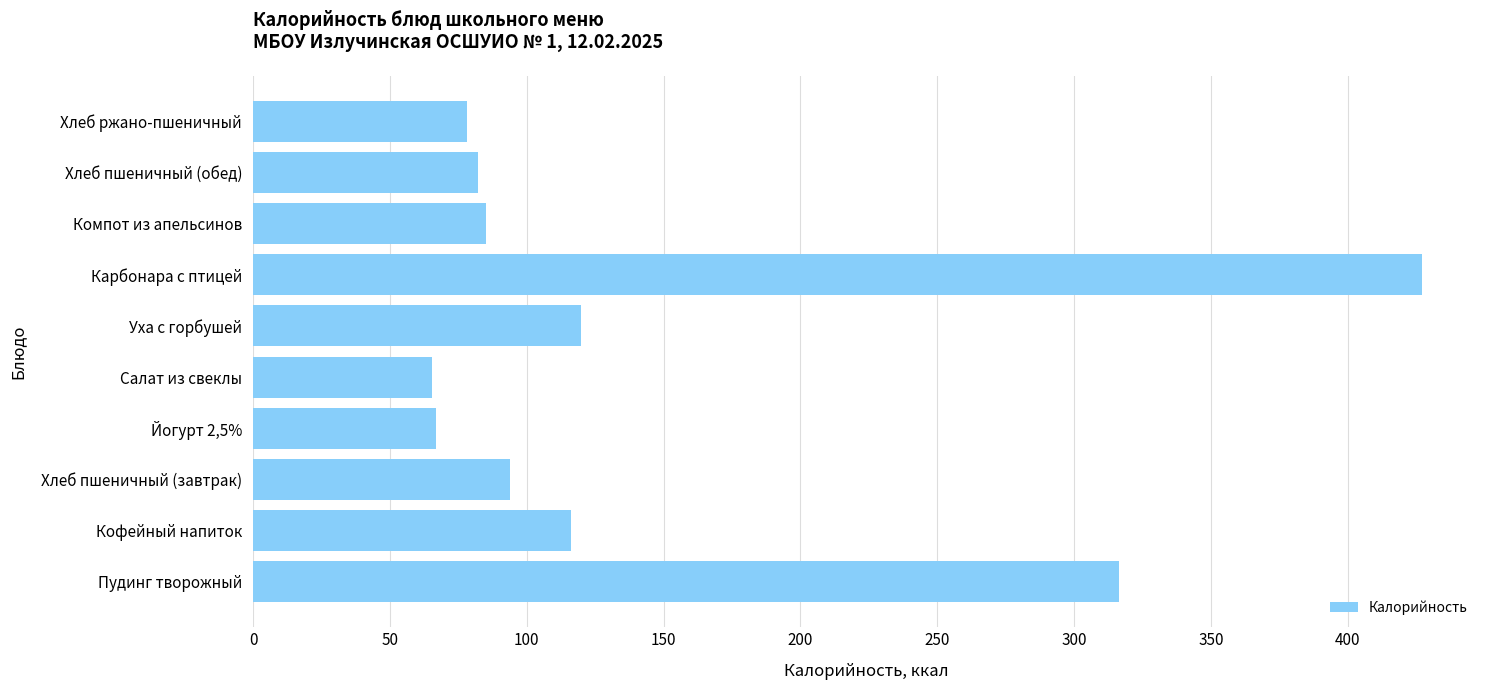

What is the change in value from Уха с горбушей to Хлеб ржано-пшеничный?

-42.0